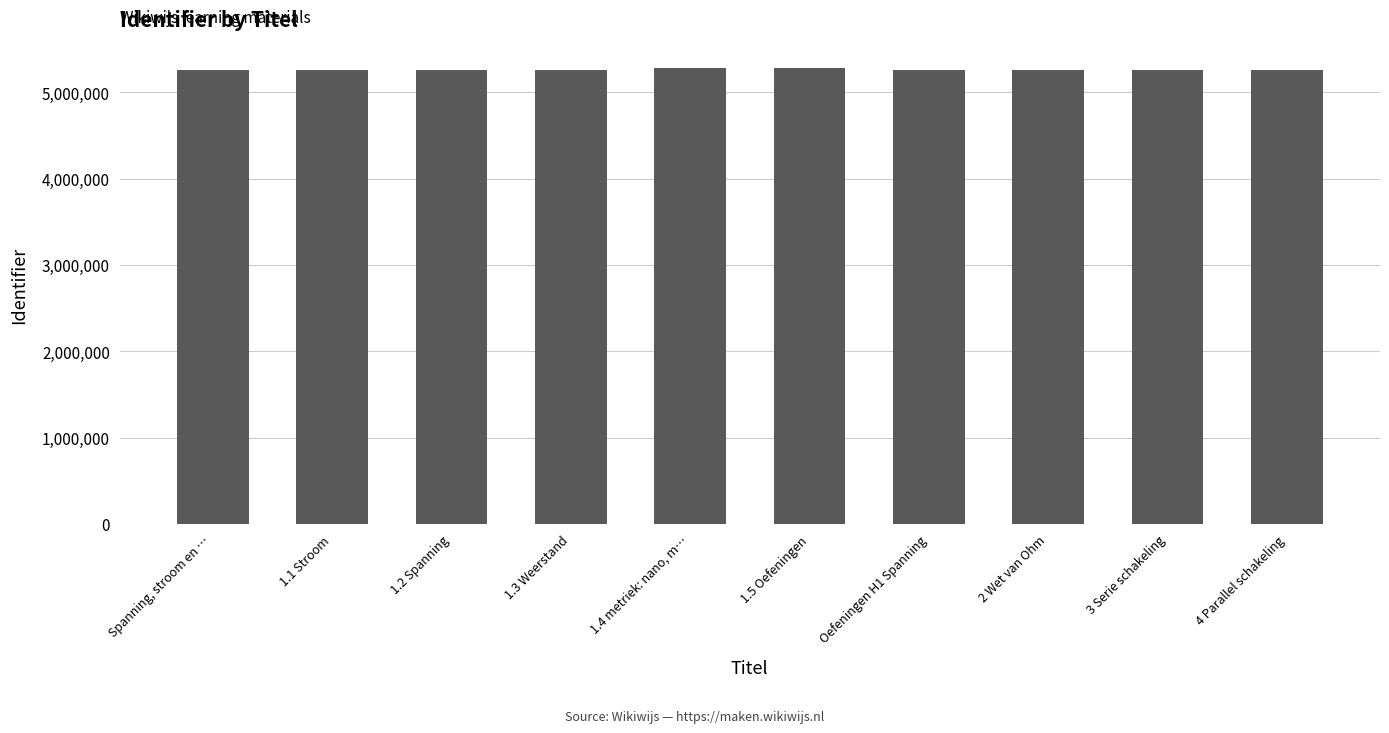

List the labels in order of value, smallest first.

Spanning, stroom en …, 2 Wet van Ohm, 3 Serie schakeling, 4 Parallel schakeling, 1.1 Stroom, Oefeningen H1 Spanning, 1.2 Spanning, 1.3 Weerstand, 1.4 metriek: nano, m…, 1.5 Oefeningen